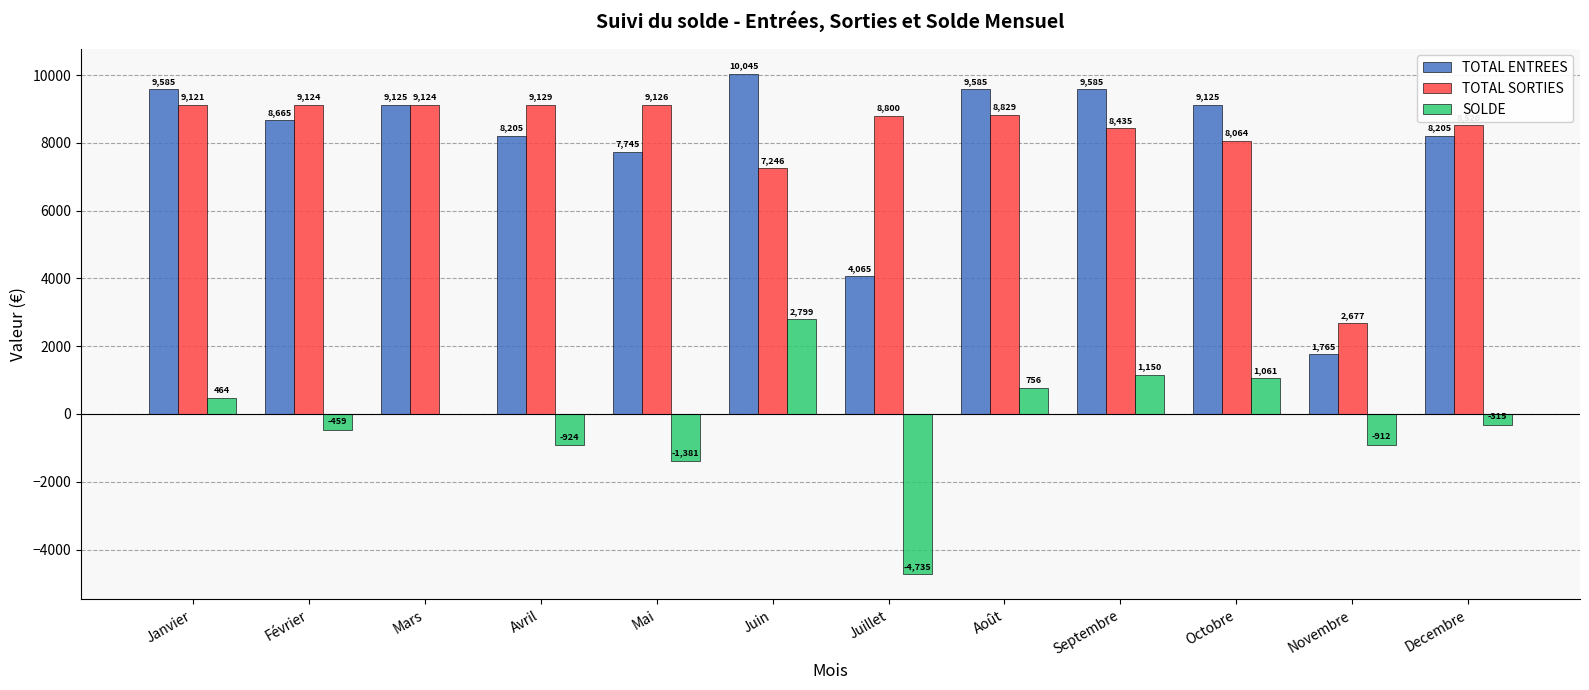

Is it true that TOTAL SORTIES equals 13967.9 at Janvier?

False